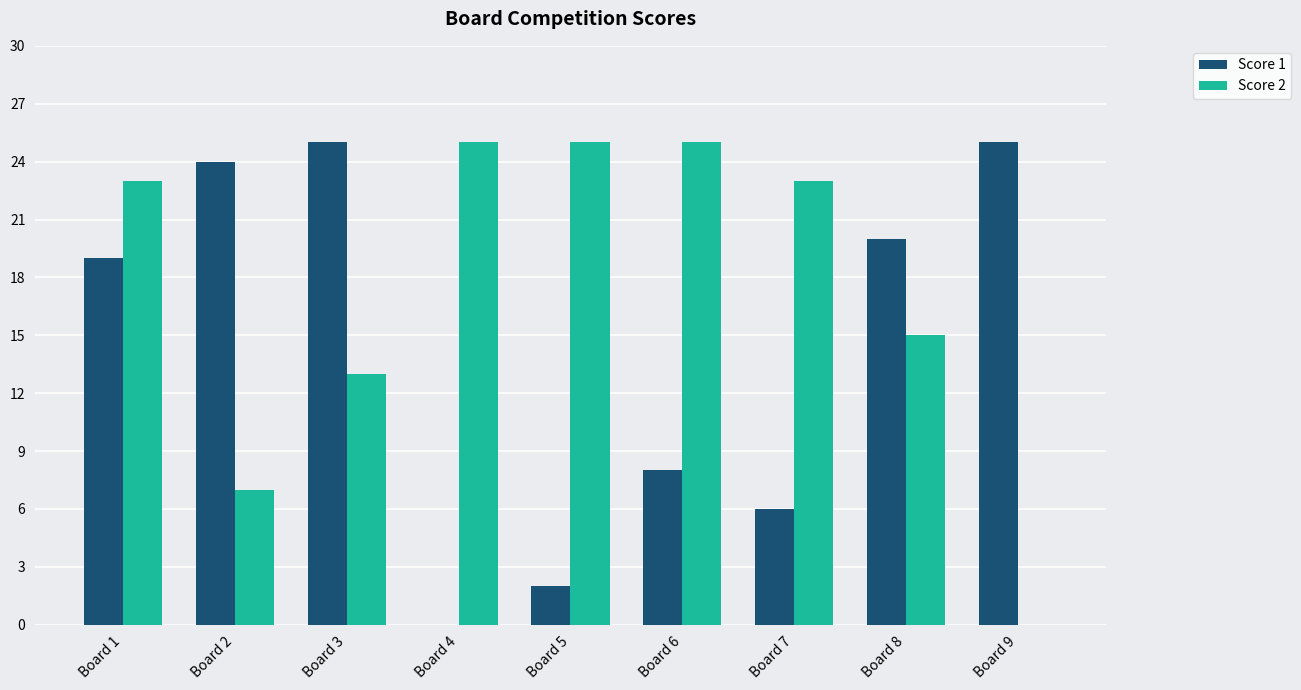

What is the total value across all series at Board 1?

42